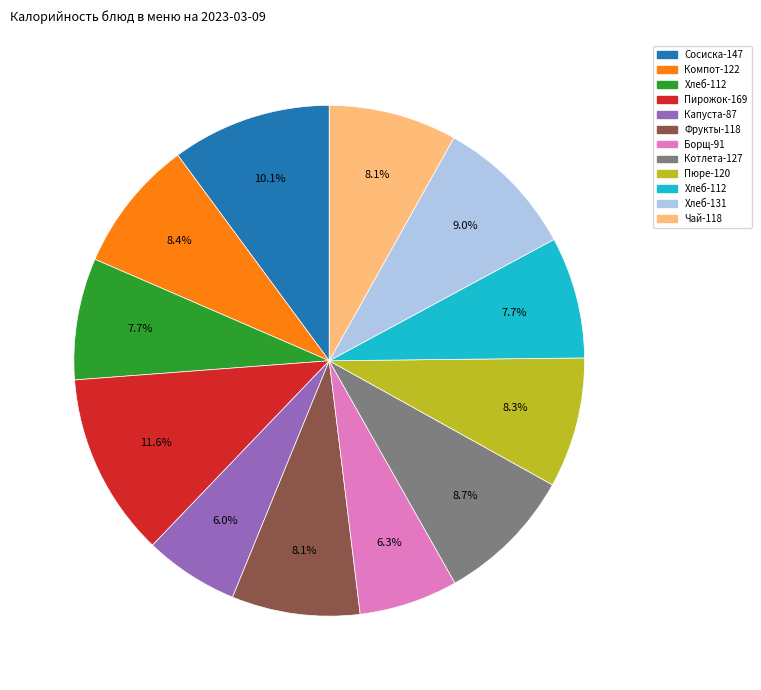

Is there any slice that represents more than half of the pie?

No